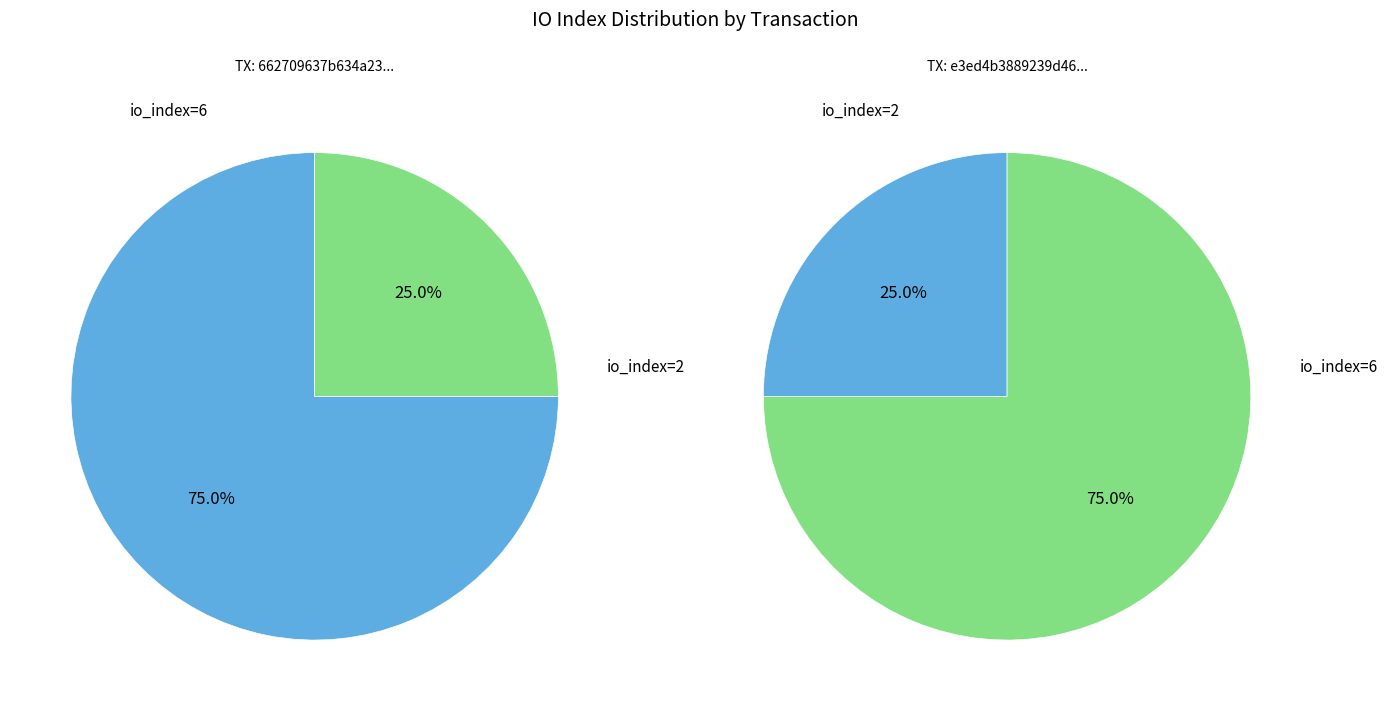

Do io_index: 2 and io_index: 6 together represent more than half of the pie?

Yes